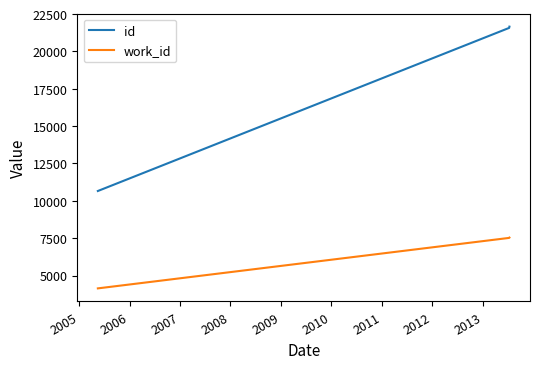

Which series has the largest total across all categories?

id